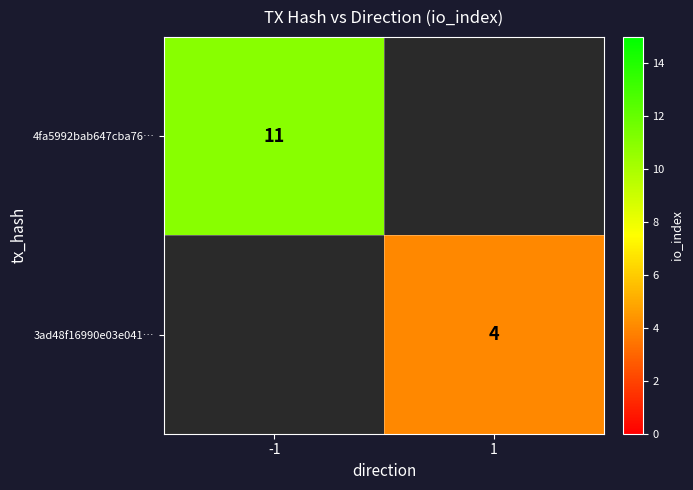

The 3ad48f16990e03e041… series shows 6 at 1. True or false?

False